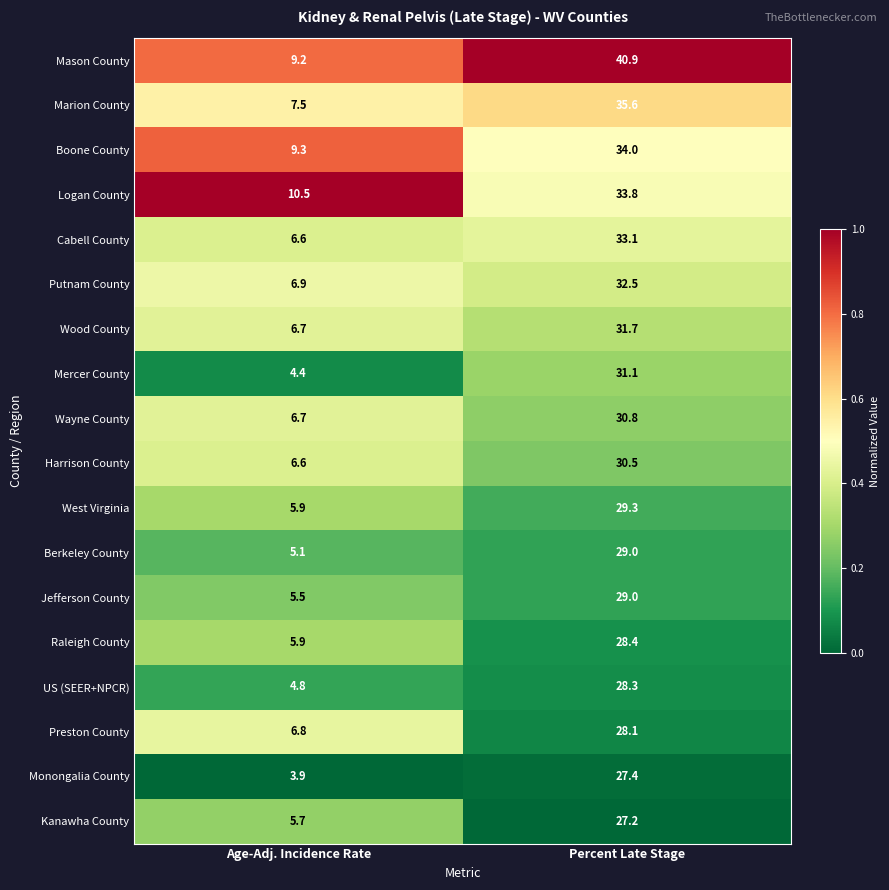

Rank the categories by Monongalia County value from highest to lowest.

Percent Late Stage, Age-Adj. Incidence Rate